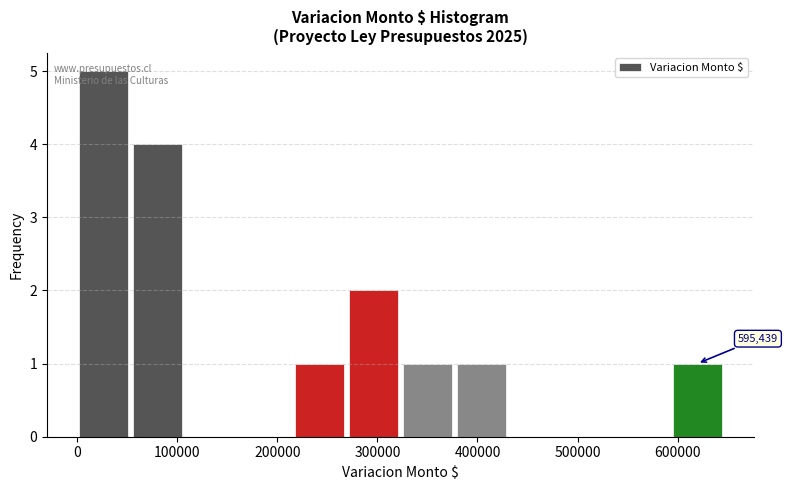

Over which range of the x-axis is the bar tallest?

0 to 60000